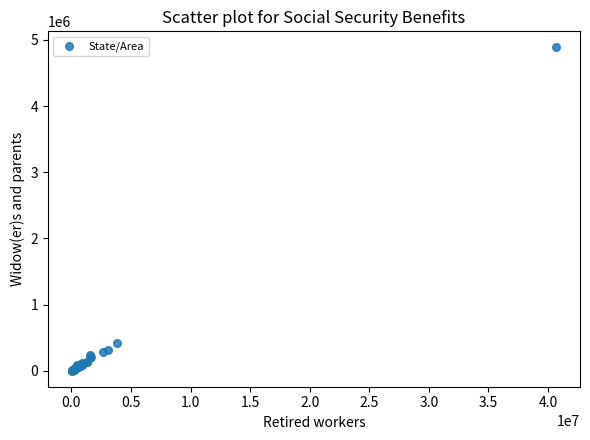

What Y value in the scatter plot is closest to 2444752?

428157